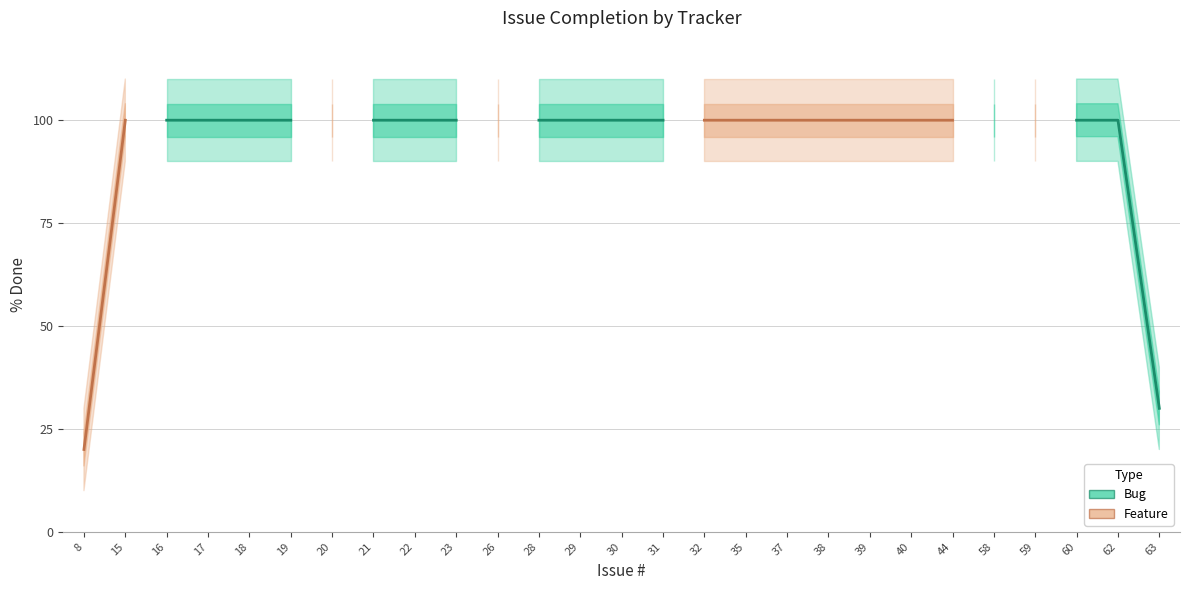

True or false: Feature has more than 2 interior local peaks.

False